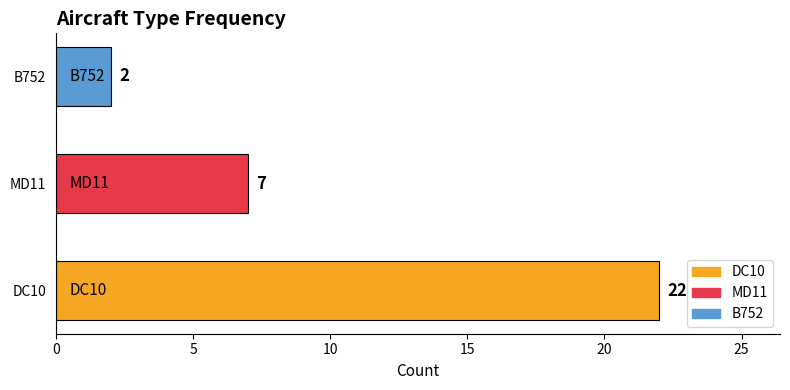

Count the values in the range 2 to 22.

3